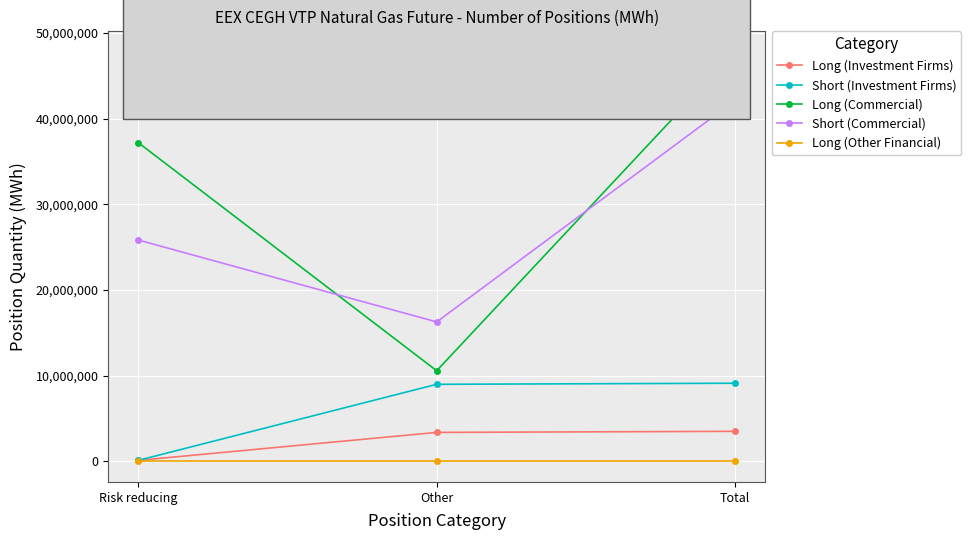

The Short (Commercial) series shows 42113003 at Total. True or false?

True